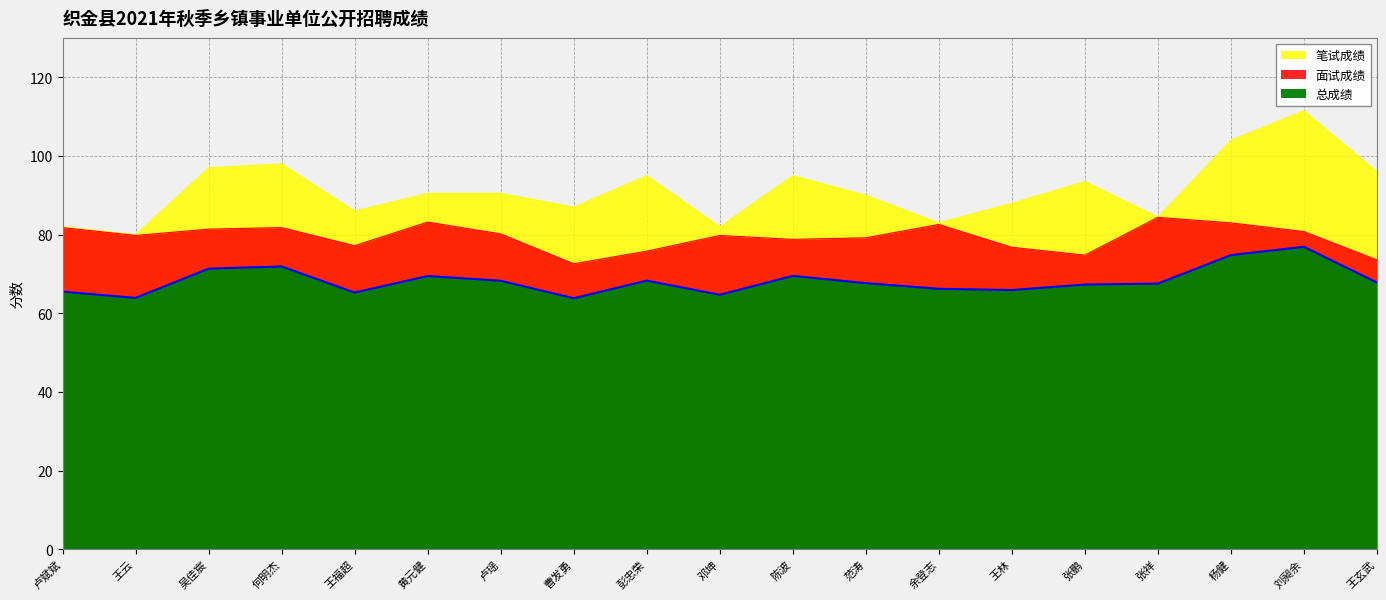

What is the value of the 笔试成绩 point at the 15th from the left?

93.5